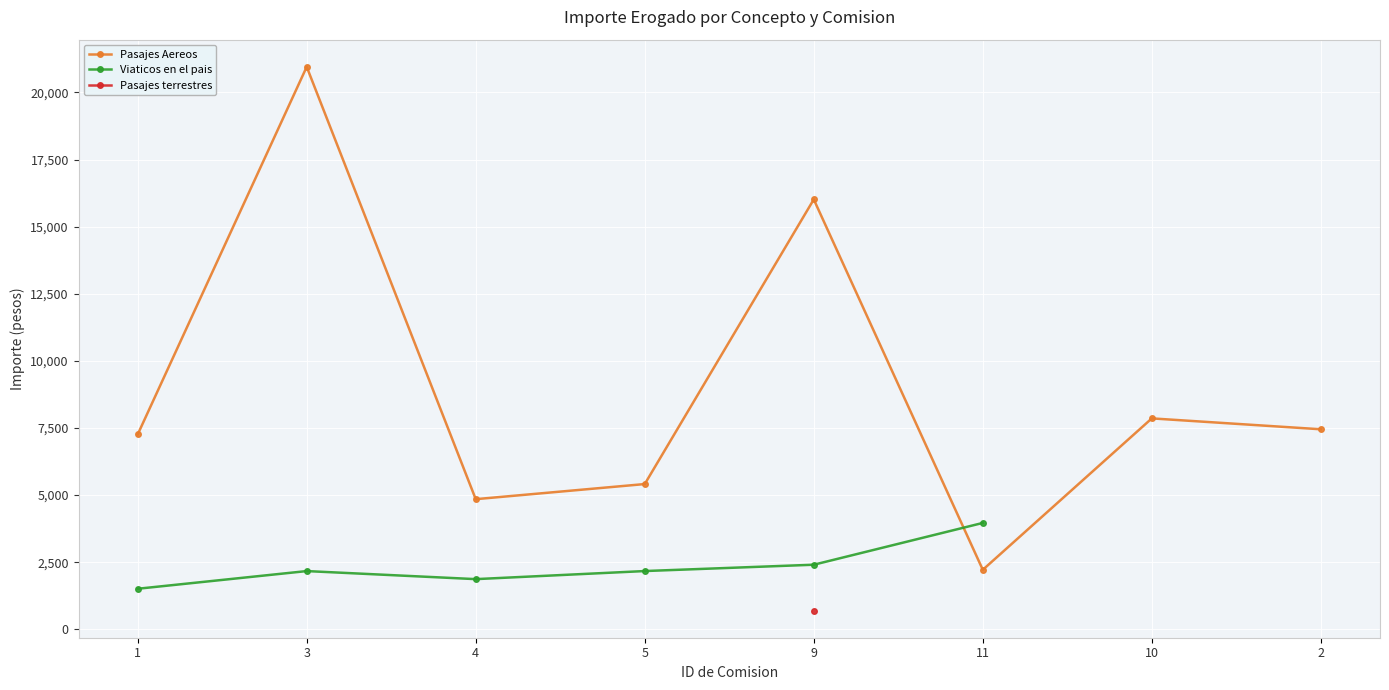

What is the greatest value displayed?

20955.0